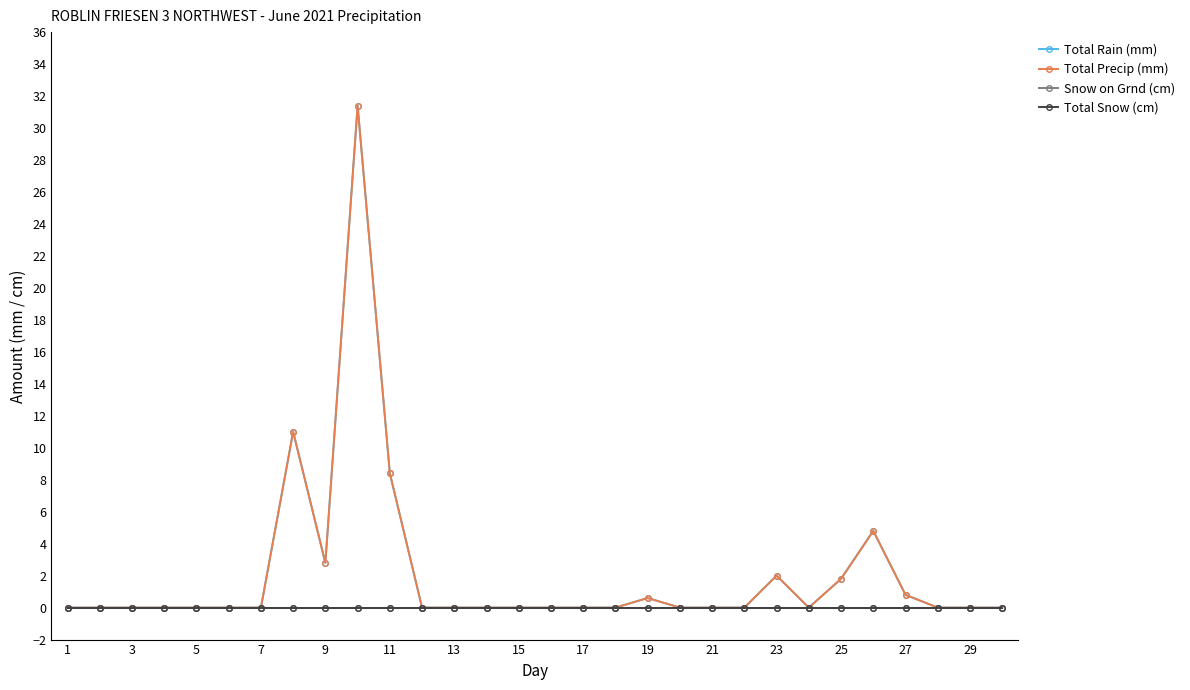

Reading left to right, transcribe all the data shown in this chart.

Total Rain (mm): 0.0	0.0	0.0	0.0	0.0	0.0	0.0	11.0	2.8	31.4	8.4	0.0	0.0	0.0	0.0	0.0	0.0	0.0	0.6	0.0	0.0	0.0	2.0	0.0	1.8	4.8	0.8	0.0	0.0	0.0
Total Precip (mm): 0.0	0.0	0.0	0.0	0.0	0.0	0.0	11.0	2.8	31.4	8.4	0.0	0.0	0.0	0.0	0.0	0.0	0.0	0.6	0.0	0.0	0.0	2.0	0.0	1.8	4.8	0.8	0.0	0.0	0.0
Snow on Grnd (cm): 0.0	0.0	0.0	0.0	0.0	0.0	0.0	0.0	0.0	0.0	0.0	0.0	0.0	0.0	0.0	0.0	0.0	0.0	0.0	0.0	0.0	0.0	0.0	0.0	0.0	0.0	0.0	0.0	0.0	0.0
Total Snow (cm): 0.0	0.0	0.0	0.0	0.0	0.0	0.0	0.0	0.0	0.0	0.0	0.0	0.0	0.0	0.0	0.0	0.0	0.0	0.0	0.0	0.0	0.0	0.0	0.0	0.0	0.0	0.0	0.0	0.0	0.0